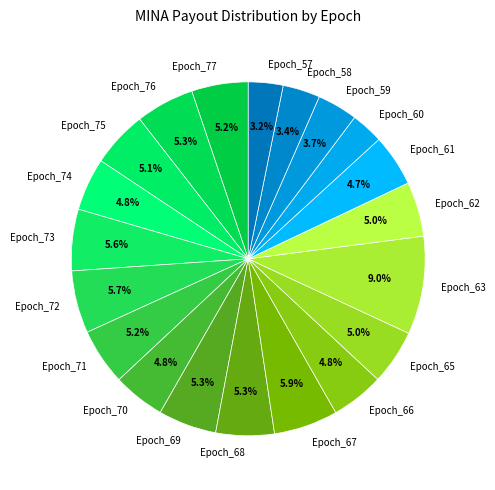

How many slices are in this pie chart?

20